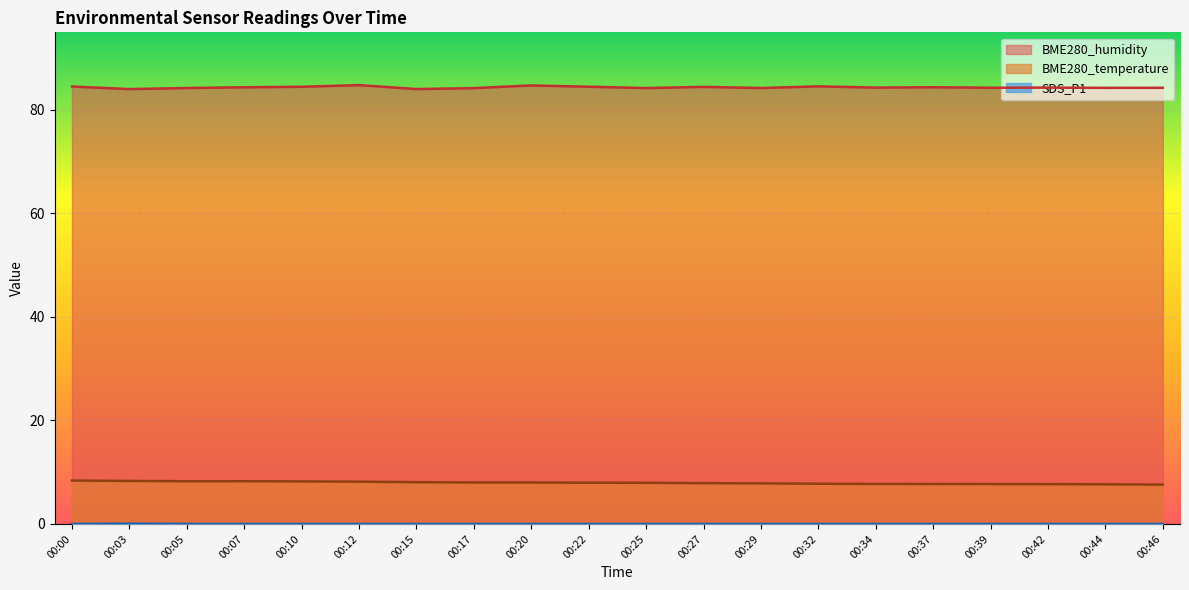

True or false: BME280_humidity and SDS_P1 cross at least once.

False